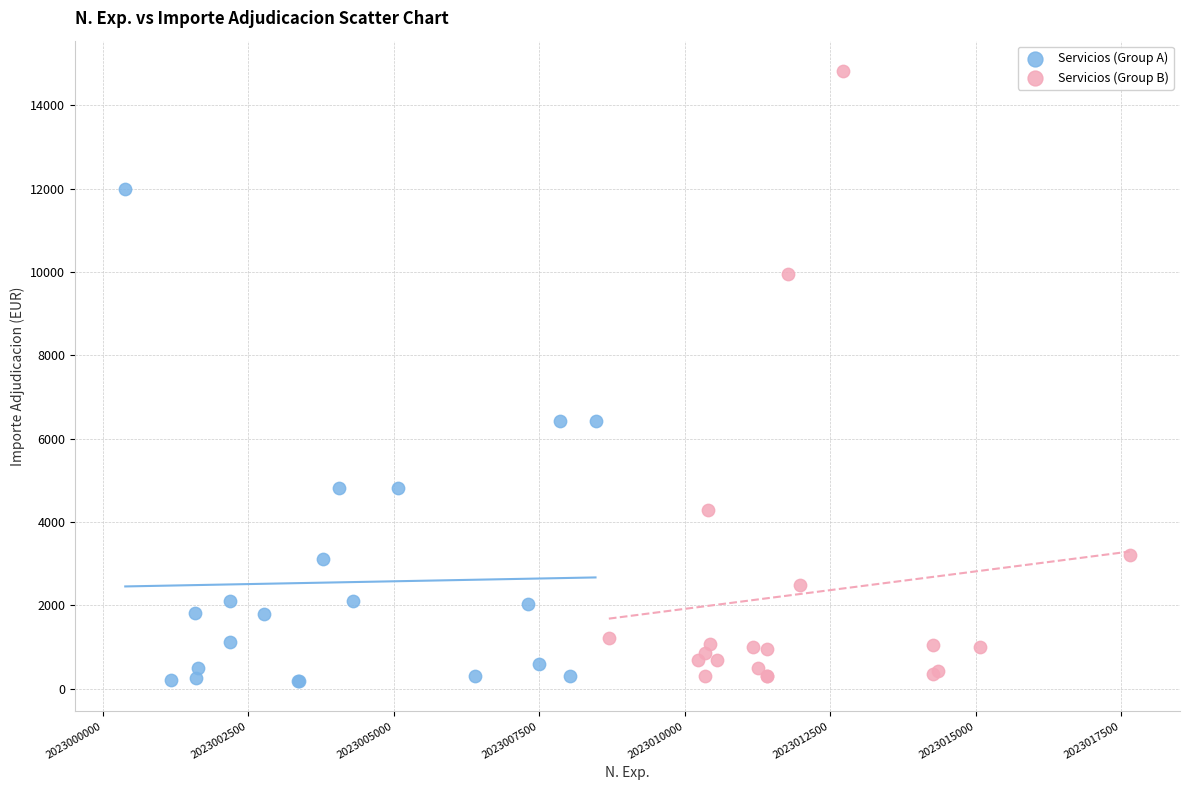

Which series has the widest spread of Y values?

Servicios (Group B)